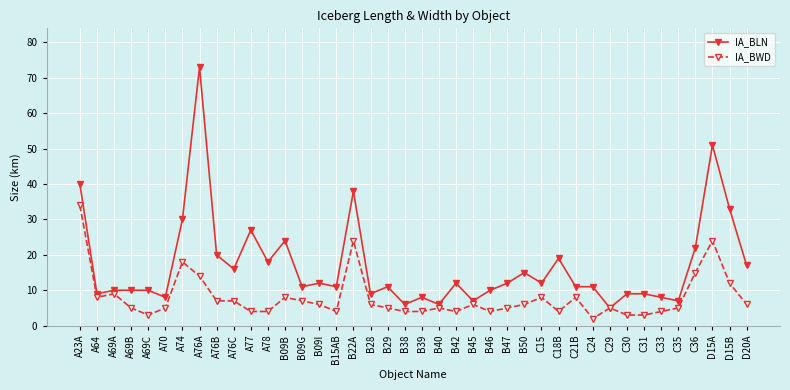

Reading left to right, what are all the values shown in this chart?

IA_BLN: 40	9	10	10	10	8	30	73	20	16	27	18	24	11	12	11	38	9	11	6	8	6	12	7	10	12	15	12	19	11	11	5	9	9	8	7	22	51	33	17
IA_BWD: 34	8	9	5	3	5	18	14	7	7	4	4	8	7	6	4	24	6	5	4	4	5	4	6	4	5	6	8	4	8	2	5	3	3	4	5	15	24	12	6